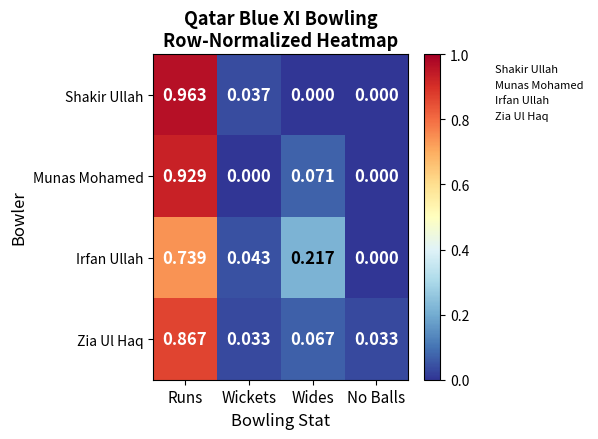

Between Wickets and No Balls, which series saw the biggest shift?

Irfan Ullah